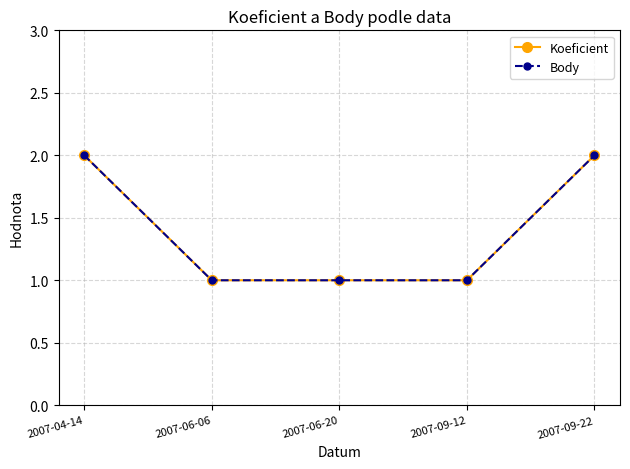

At which label is Koeficient closest to 1?

2007-06-06